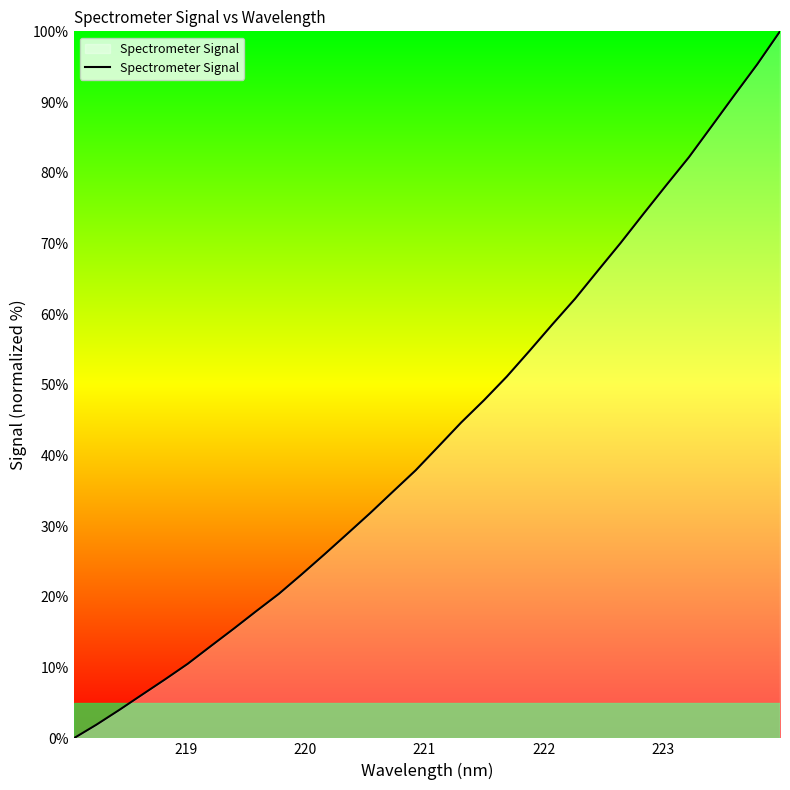

Does the chart display data point markers on the line(s)?

No